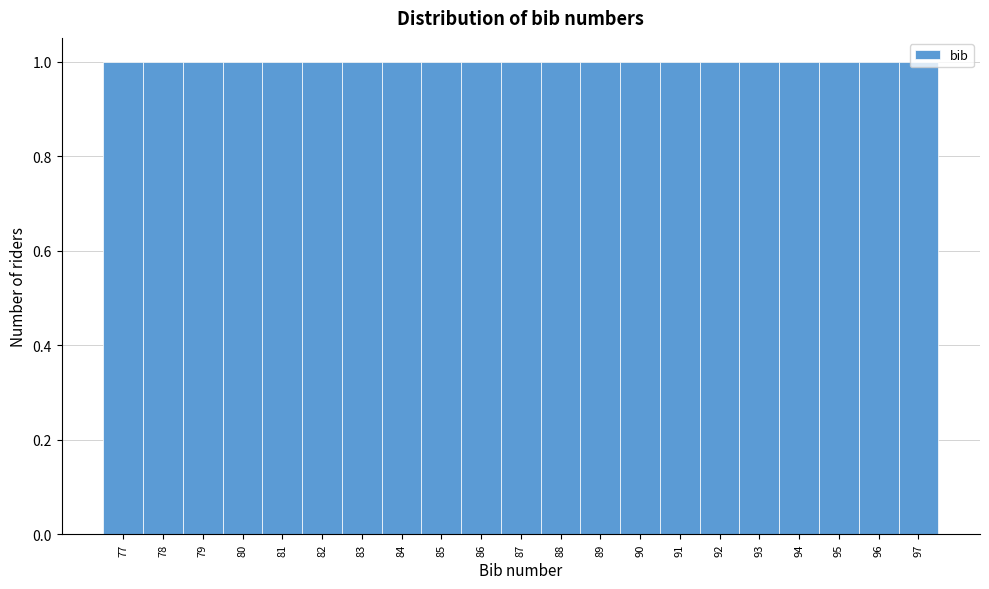

Reading left to right, list every bar in this chart as the range it spans on the x-axis followed by its height. The values are not printed on the chart, so give them approximately, as read against the axis.

76.5 to 77.5: 1
77.5 to 78.5: 1
78.5 to 79.5: 1
79.5 to 80.5: 1
80.5 to 81.5: 1
81.5 to 82.5: 1
82.5 to 83.5: 1
83.5 to 84.5: 1
84.5 to 85.5: 1
85.5 to 86.5: 1
86.5 to 87.5: 1
87.5 to 88.5: 1
88.5 to 89.5: 1
89.5 to 90.5: 1
90.5 to 91.5: 1
91.5 to 92.5: 1
92.5 to 93.5: 1
93.5 to 94.5: 1
94.5 to 95.5: 1
95.5 to 96.5: 1
96.5 to 97.5: 1